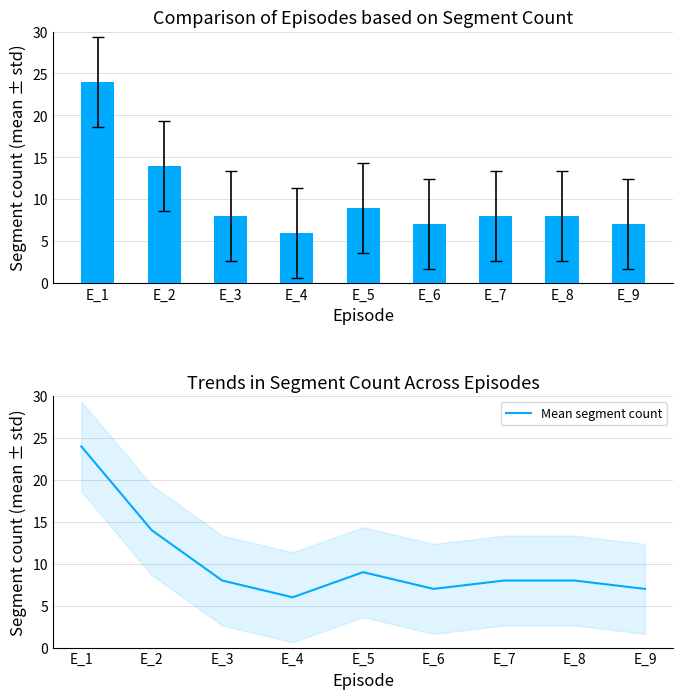

How many values in the Segment Count series exceed 8?

3